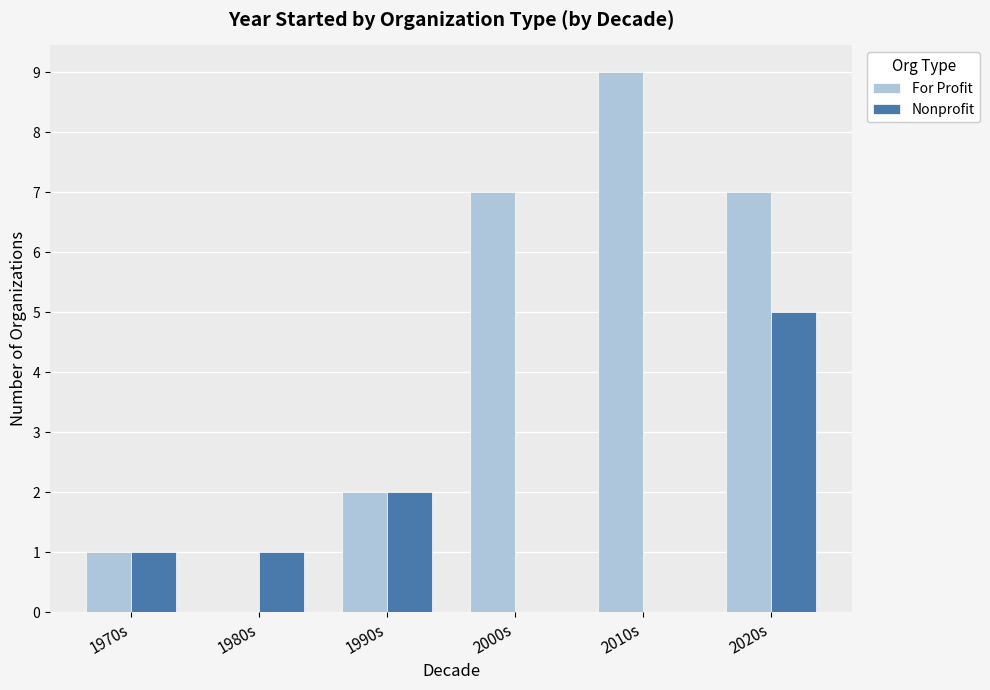

Count the For Profit values in the range 1 to 7.

4